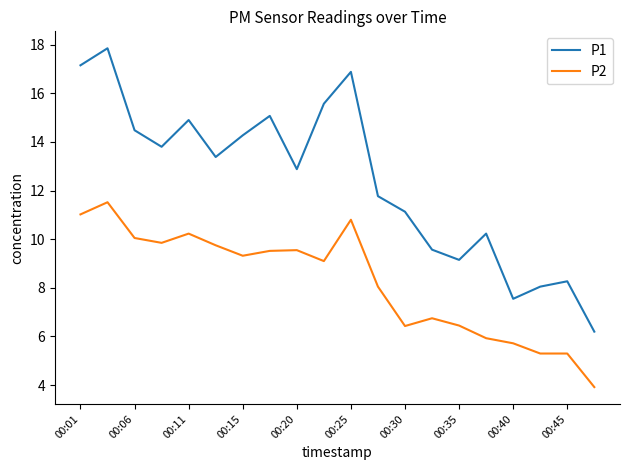

What is the maximum value for P1?

17.9